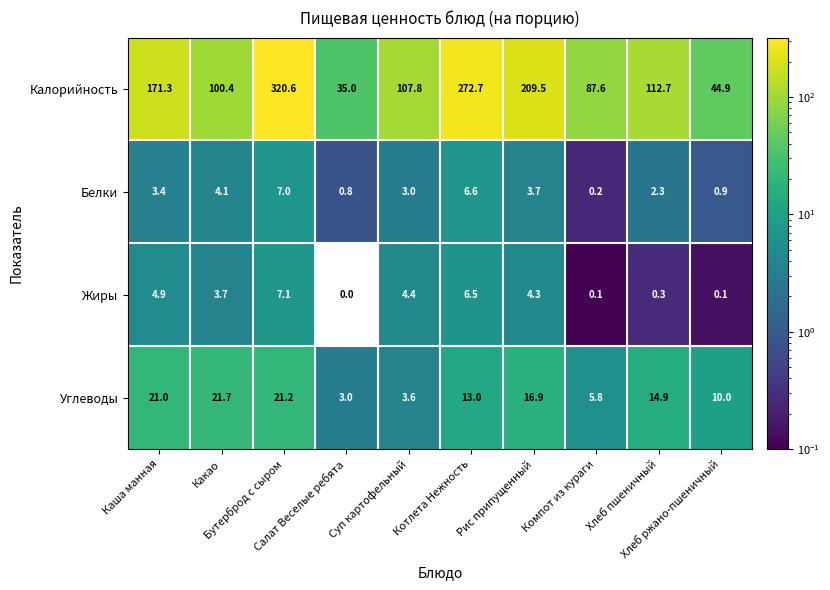

What is the maximum value for Углеводы?

21.7